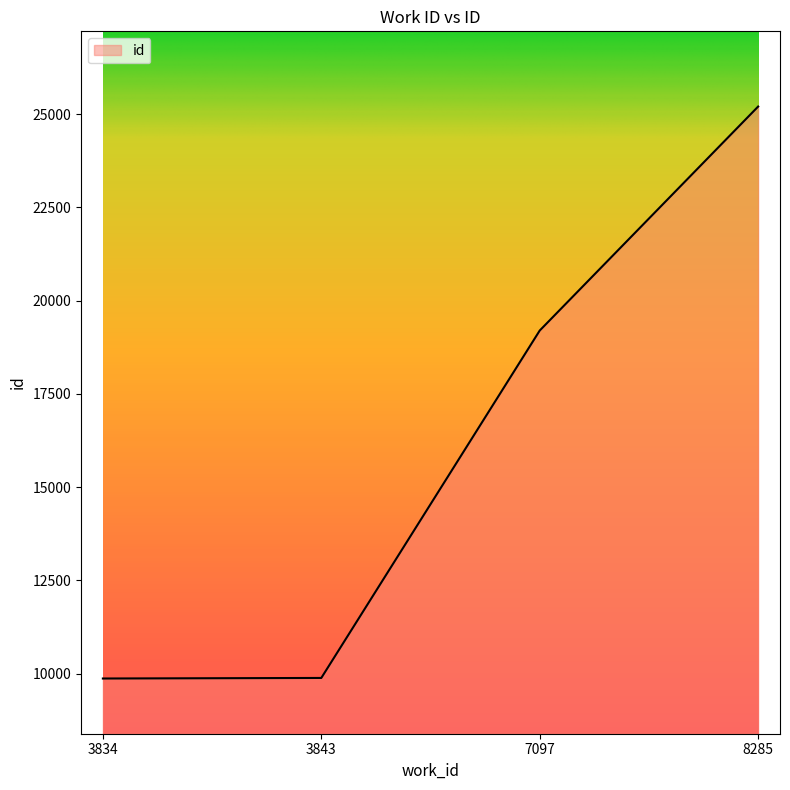

What is the difference between the maximum and second lowest values?

15319